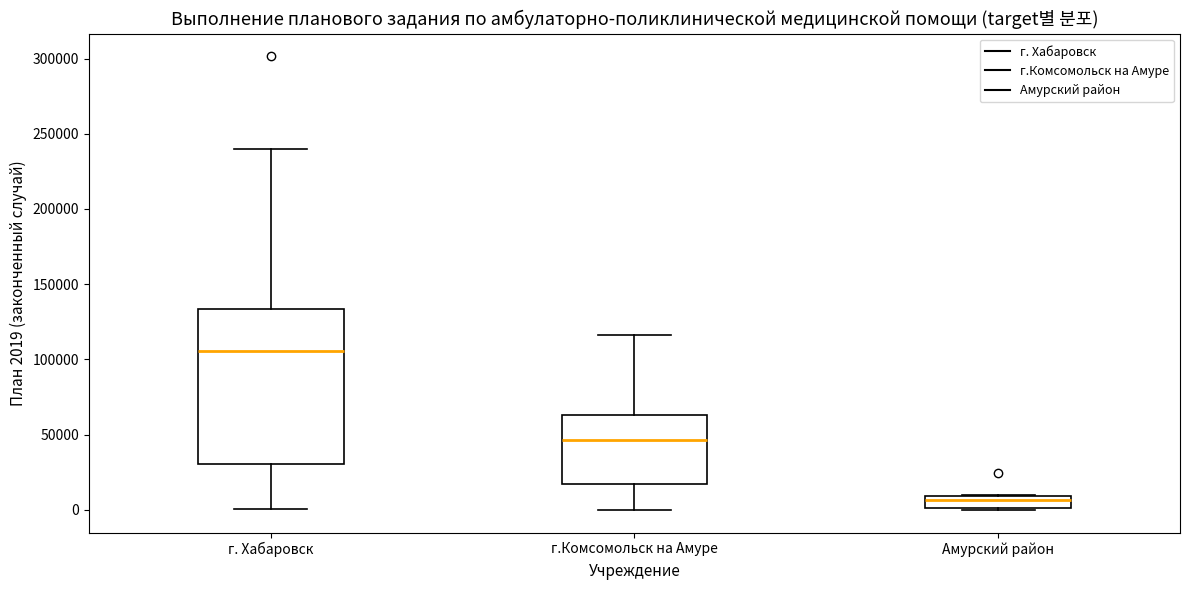

Reading left to right, transcribe this box plot: for each box, give where its median line is, the range the box spans, and where its two whiskers end, as read against the y-axis. The values are not printed on the chart, so give them approximately, as read against the axis.

г. Хабаровск: median 105000, box 30000 to 135000, whiskers 0 to 240000
г.Комсомольск на Амуре: median 45000, box 15000 to 65000, whiskers 0 to 115000
Амурский район: median 5000, box 0 to 10000, whiskers 0 to 10000